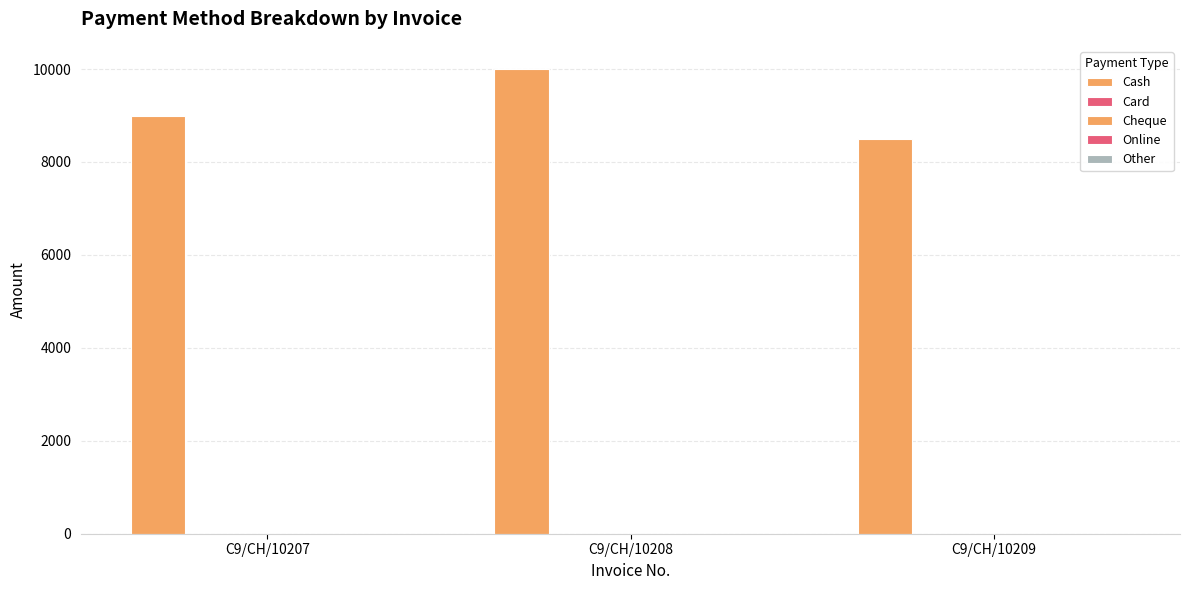

How many distinct data groups are displayed?

1